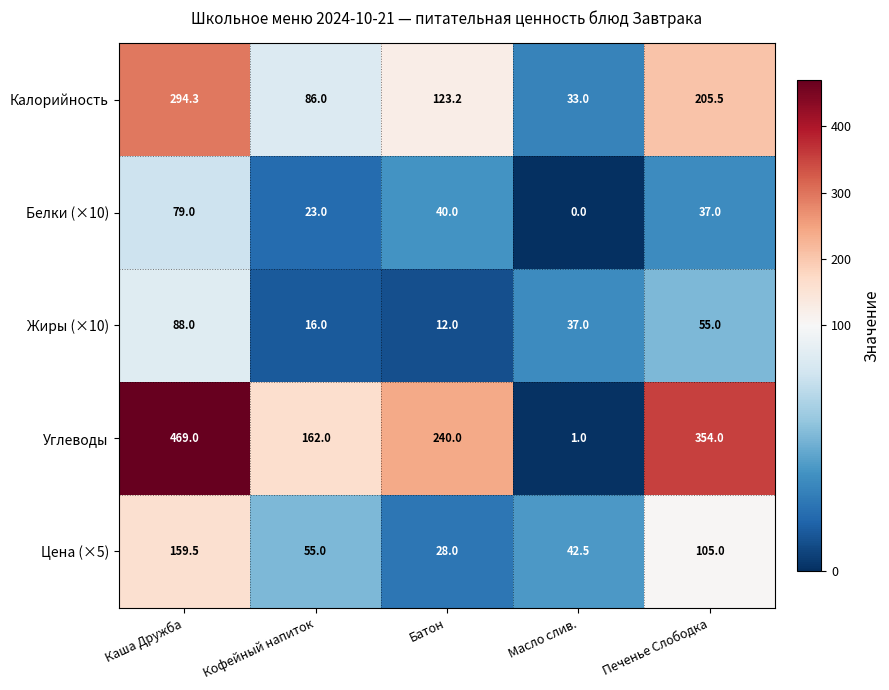

Reading right to left, what are all the values shown in this chart?

Калорийность: Печенье Слободка=205.5	Масло слив.=33.0	Батон=123.2	Кофейный напиток=86.0	Каша Дружба=294.3
Белки (×10): Печенье Слободка=37.0	Масло слив.=0.0	Батон=40.0	Кофейный напиток=23.0	Каша Дружба=79.0
Жиры (×10): Печенье Слободка=55.0	Масло слив.=37.0	Батон=12.0	Кофейный напиток=16.0	Каша Дружба=88.0
Углеводы: Печенье Слободка=354.0	Масло слив.=1.0	Батон=240.0	Кофейный напиток=162.0	Каша Дружба=469.0
Цена (×5): Печенье Слободка=105.0	Масло слив.=42.5	Батон=28.0	Кофейный напиток=55.0	Каша Дружба=159.5